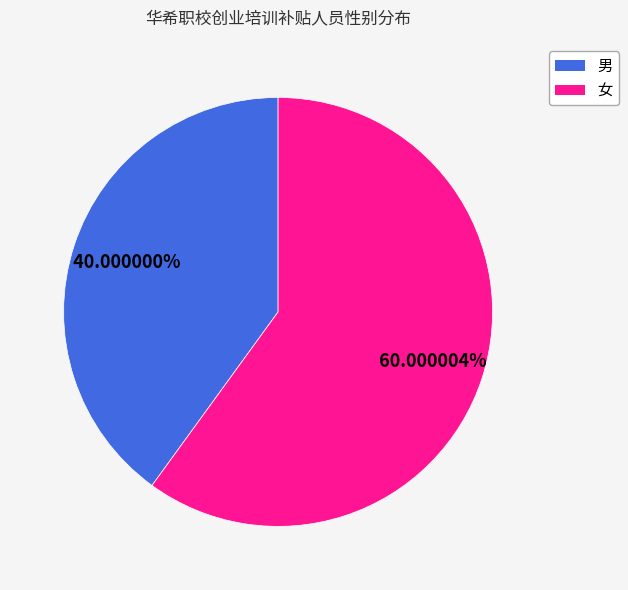

What portion of the pie excludes 男?

60.0%